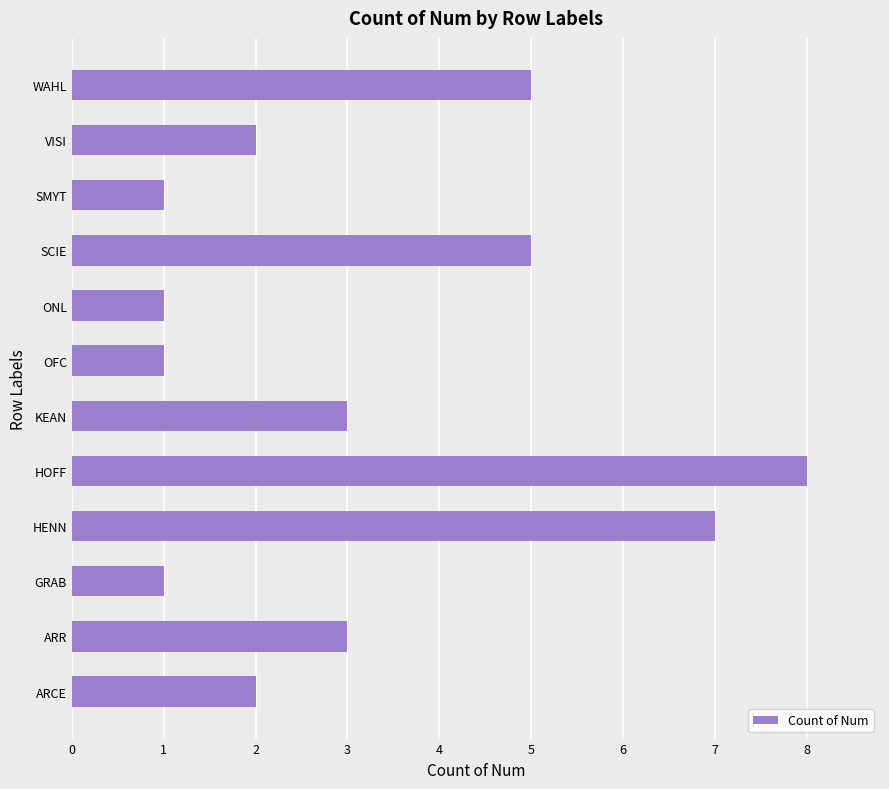

Which has a higher value, ARR or VISI?

ARR